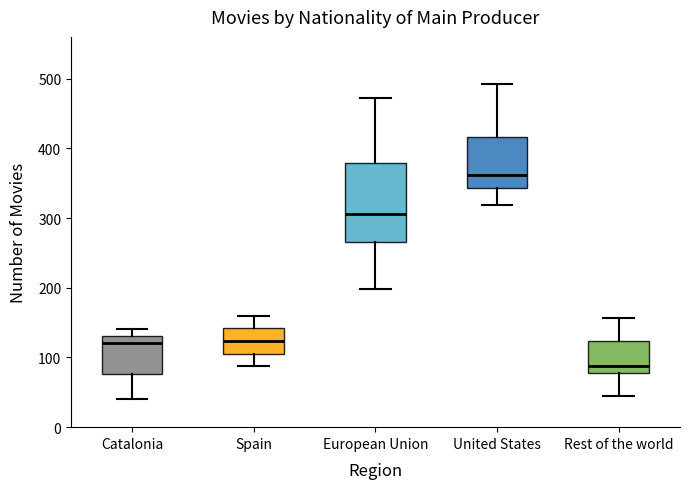

Reading left to right, read every box against the y-axis: the position of its median line, the range the box covers, and the ends of its whiskers. The values are not printed on the chart, so give them approximately, as read against the axis.

Catalonia: median 120, box 80 to 130, whiskers 40 to 140
Spain: median 120, box 110 to 140, whiskers 90 to 160
European Union: median 310, box 270 to 380, whiskers 200 to 470
United States: median 360, box 340 to 420, whiskers 320 to 490
Rest of the world: median 90, box 80 to 120, whiskers 50 to 160